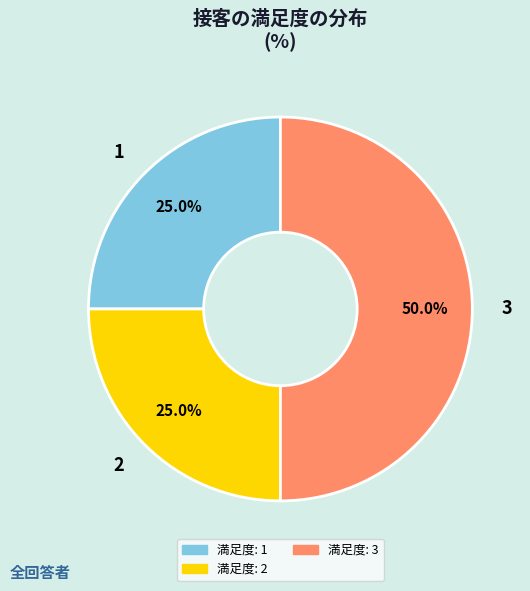

Does 2 represent more than half of the total?

No